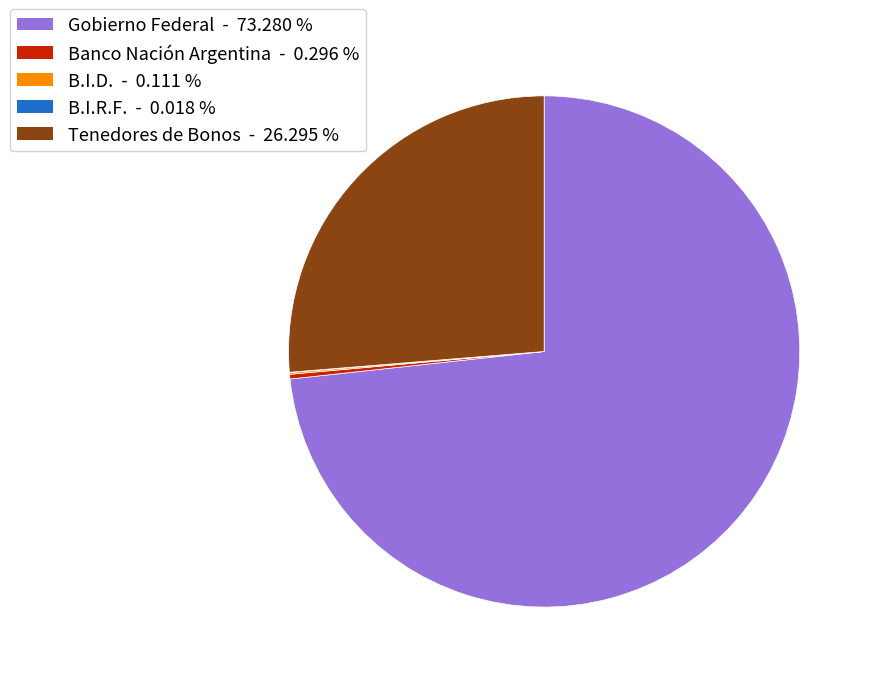

Is there any slice that represents more than half of the pie?

Yes